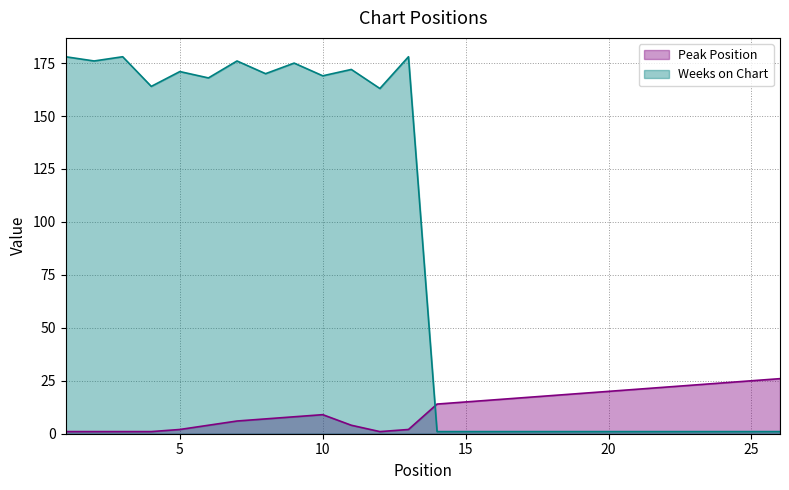

True or false: Weeks on Chart has a value of 1 at 18.

True